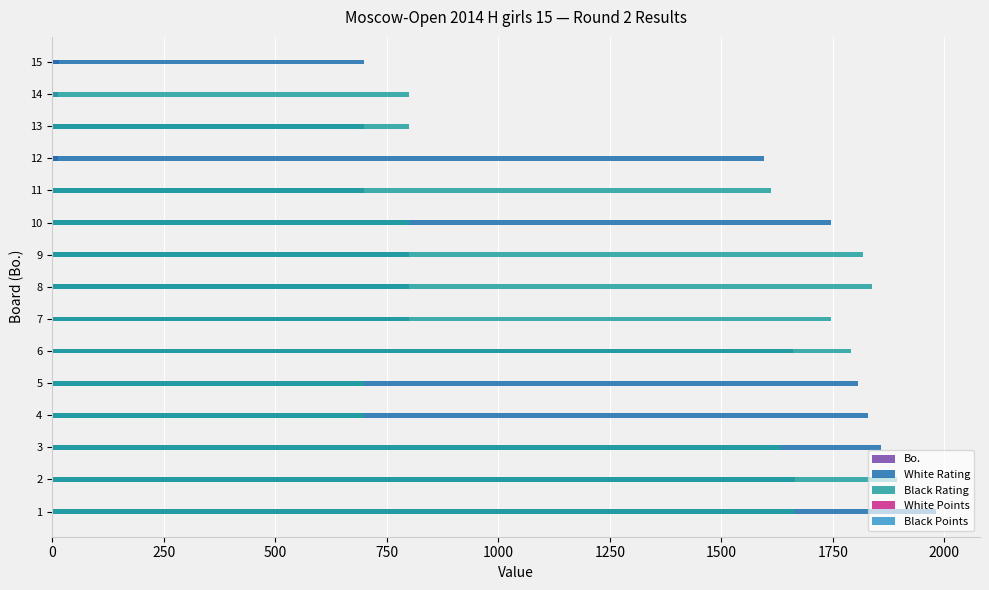

What are all the series names shown in the legend?

Bo., White Rating, Black Rating, White Points, Black Points